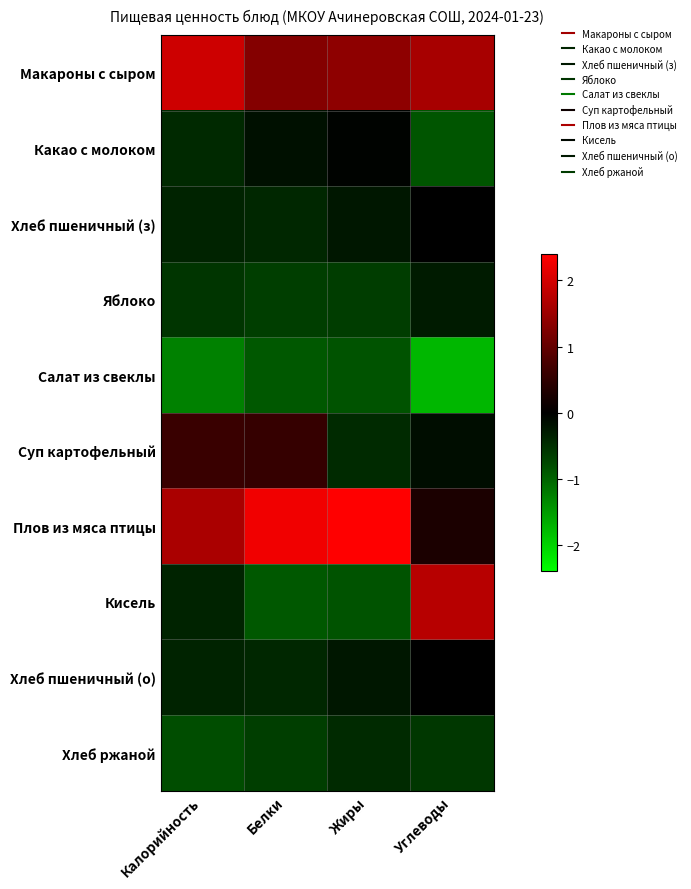

At Углеводы, list the series in order from smallest to largest.

Салат из свеклы, Какао с молоком, Хлеб ржаной, Яблоко, Суп картофельный, Хлеб пшеничный (з), Хлеб пшеничный (о), Плов из мяса птицы, Макароны с сыром, Кисель